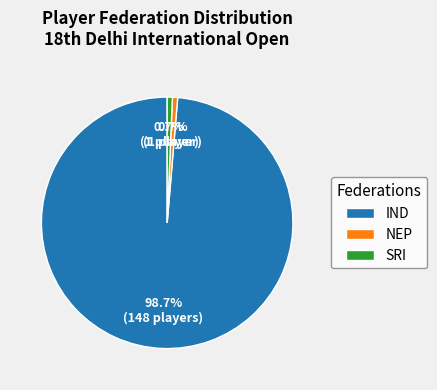

What percentage is the NEP slice, to the nearest percent?

1%